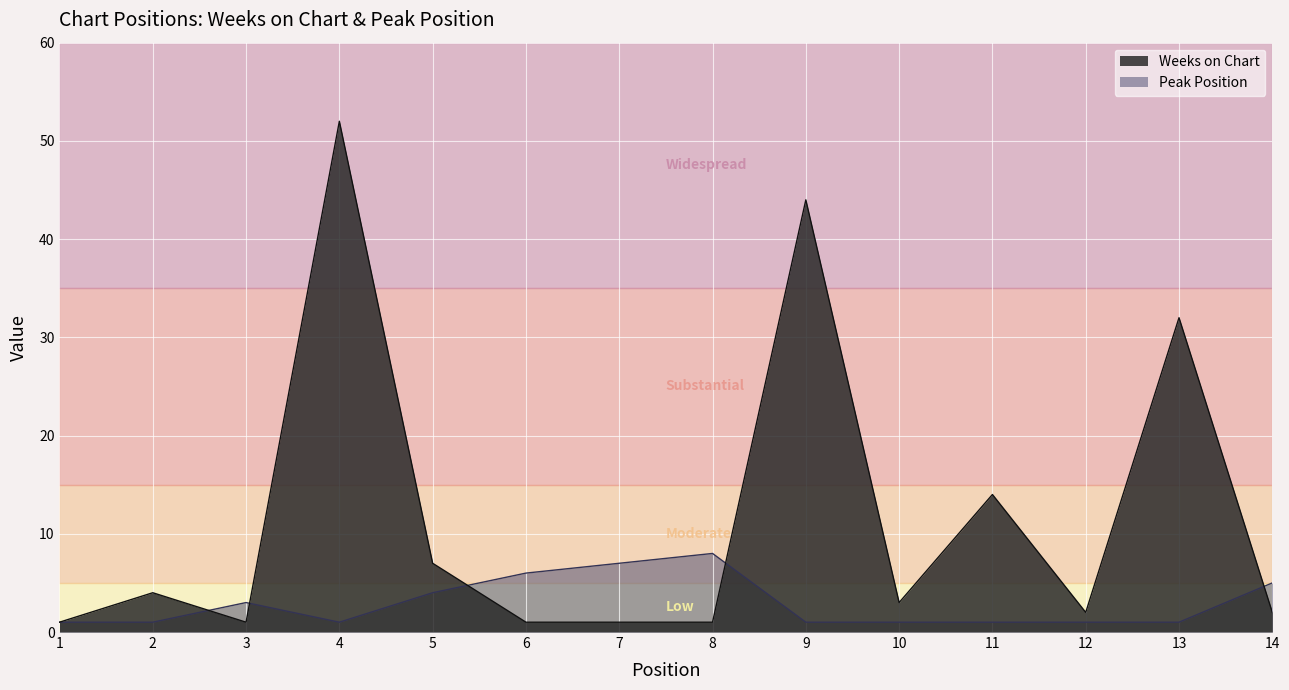

What is the value of the Peak Position point at the 3rd from the left?

3